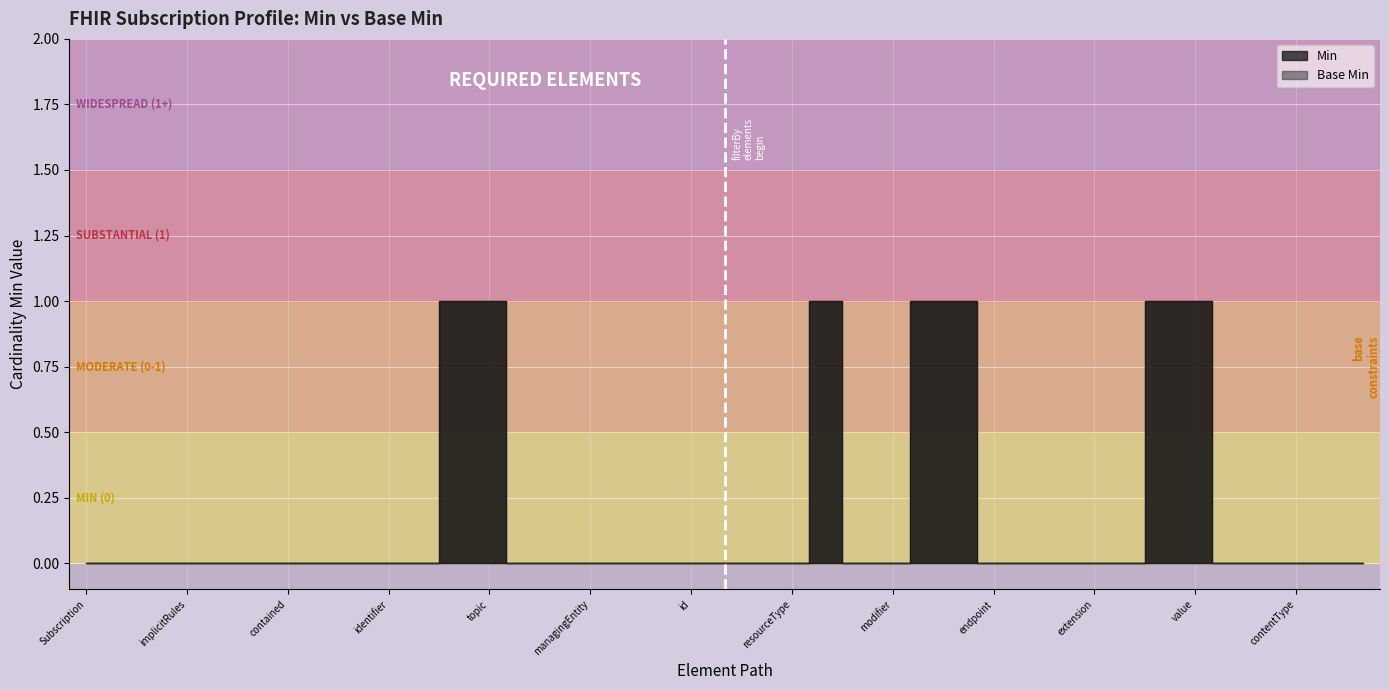

In Min, how many points are higher than both neighbors (excluding endpoints)?

1